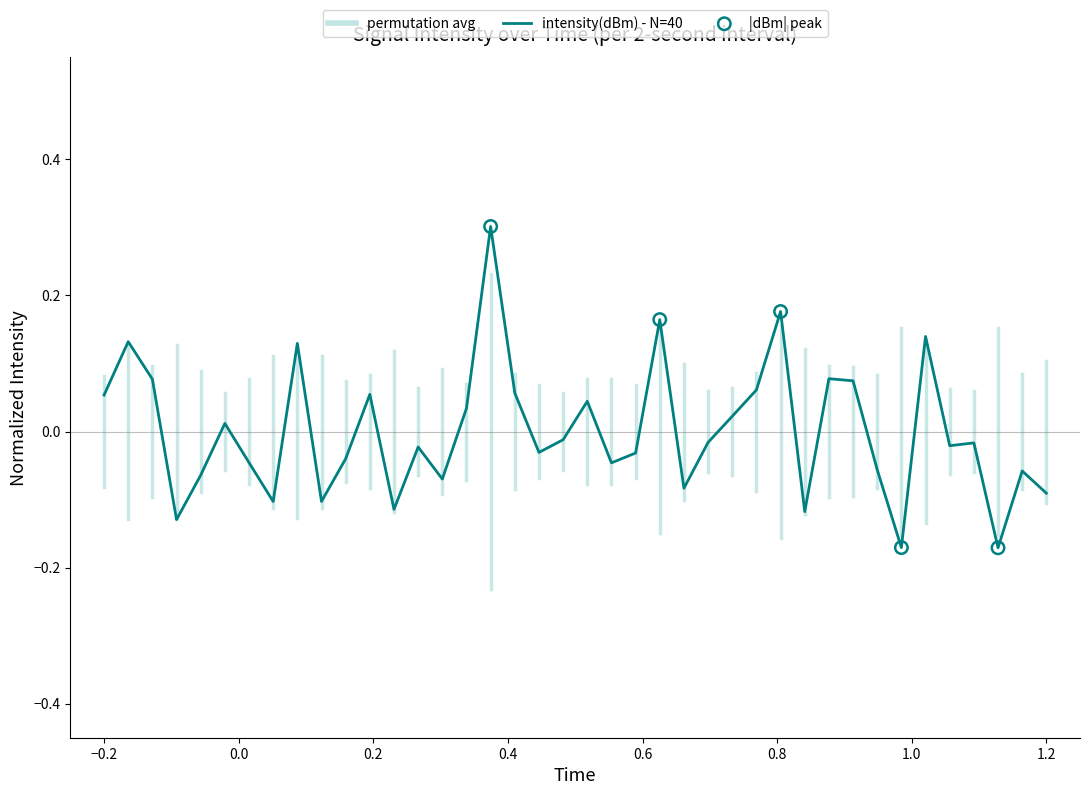

Does the chart have visible grid lines?

No